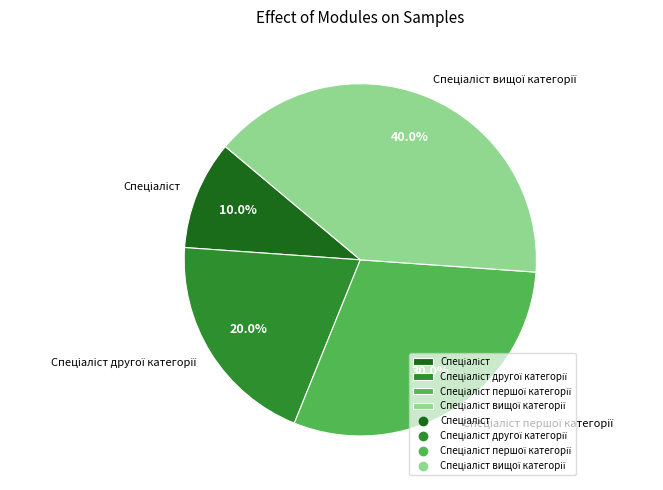

Is there a majority slice in this chart?

No